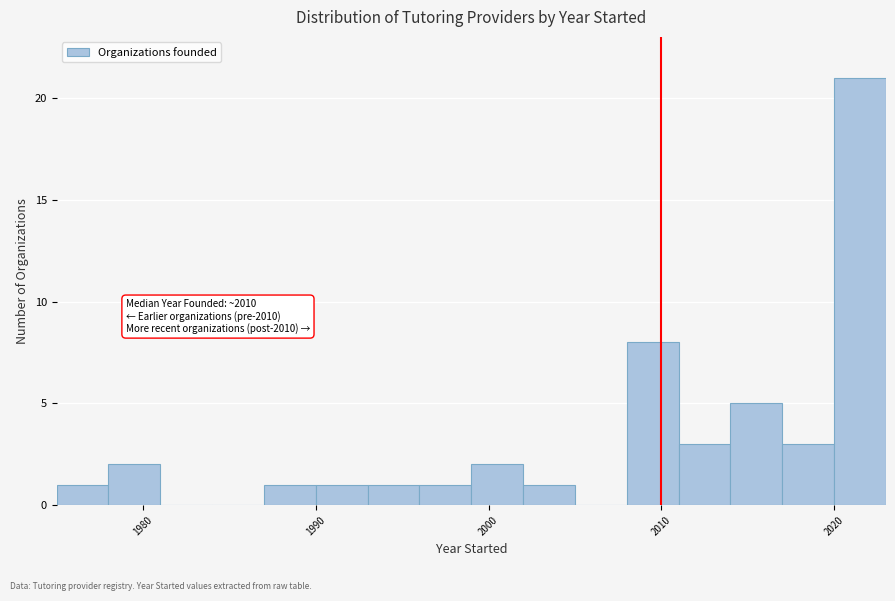

Read against the x-axis, roughly where is the centre of the tallest bar?

2022